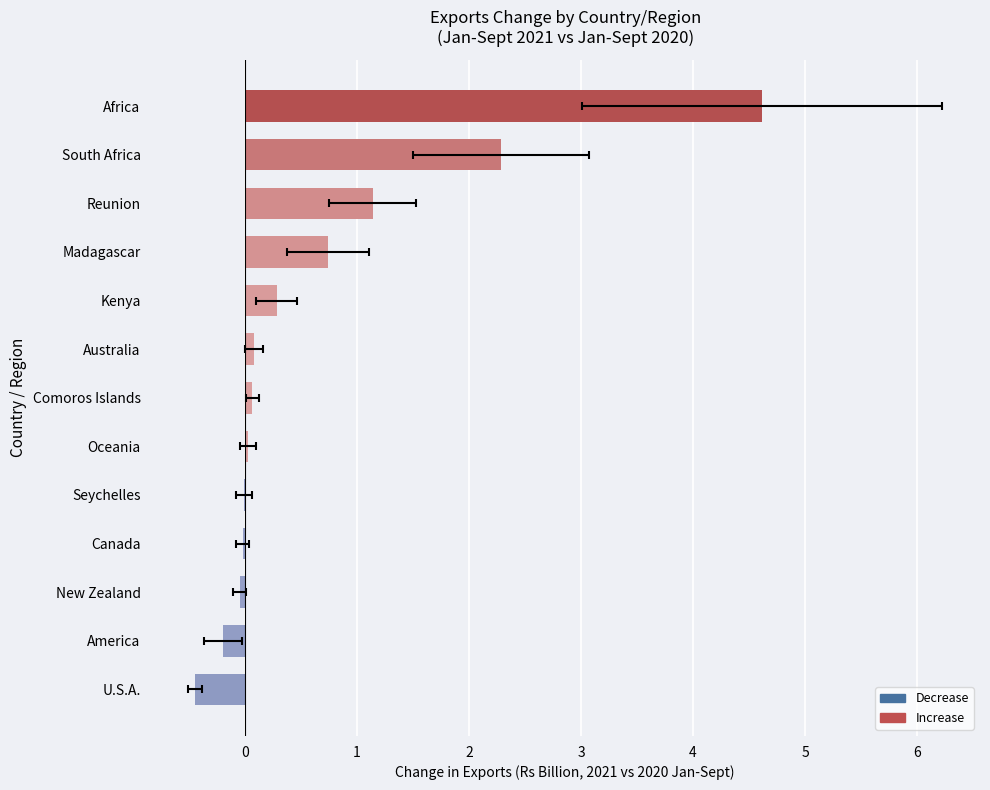

What is the difference between the second highest and second lowest values?

2.5